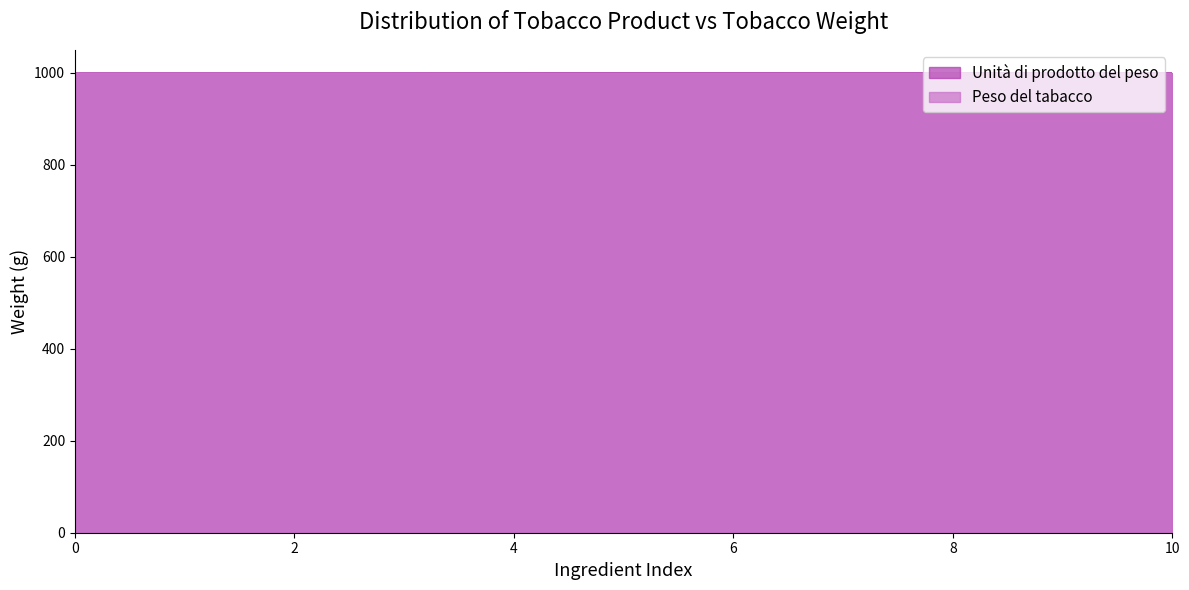

What is the value of the Peso del tabacco point at the 2nd from the left?

998.0